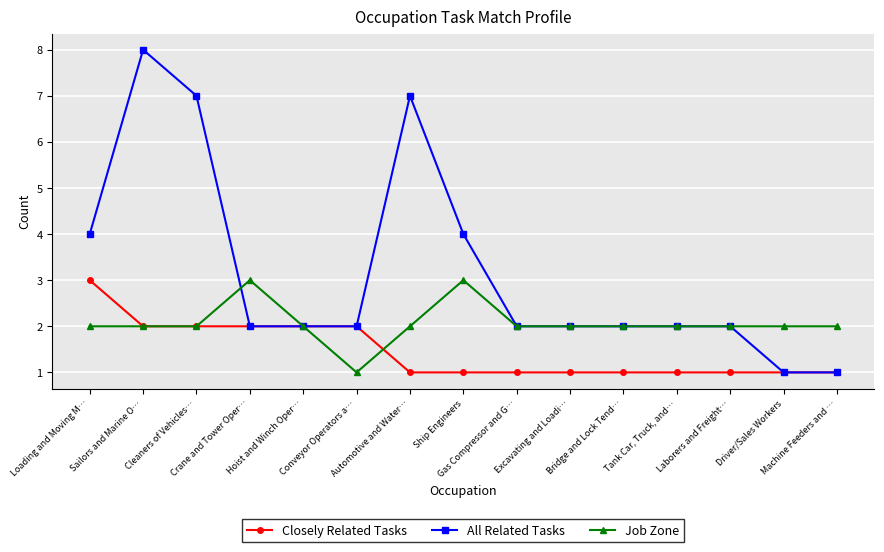

What is the value of the Job Zone point at the 14th from the left?

2